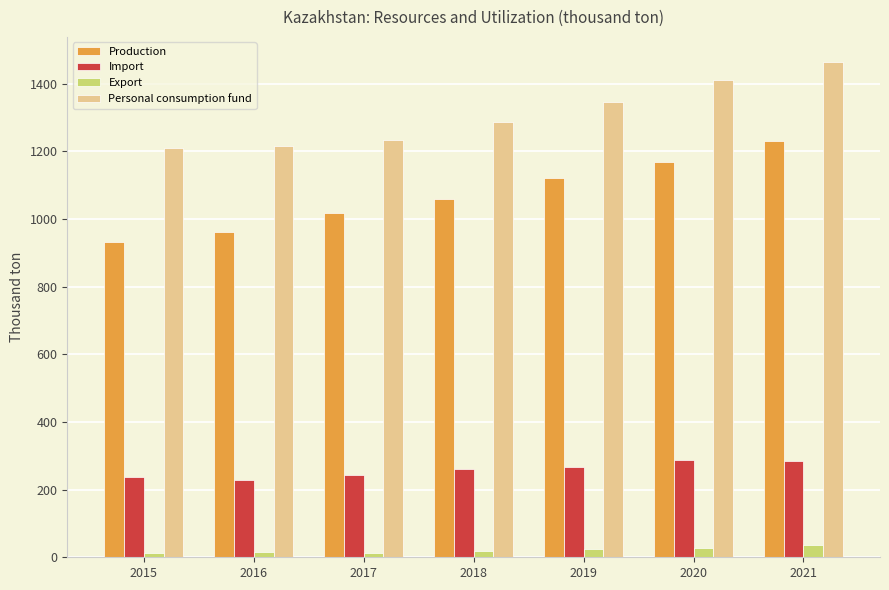

What is the lowest value of the Export series?

12